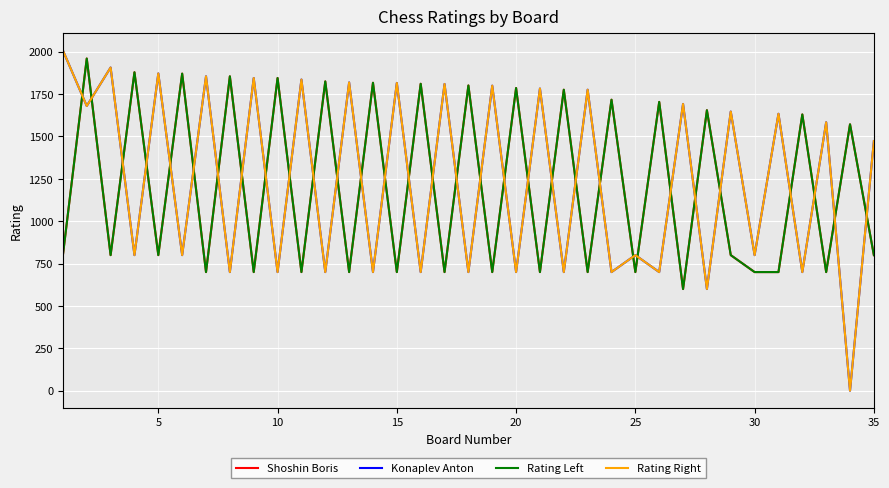

Which series has the largest total across all categories?

Konaplev Anton